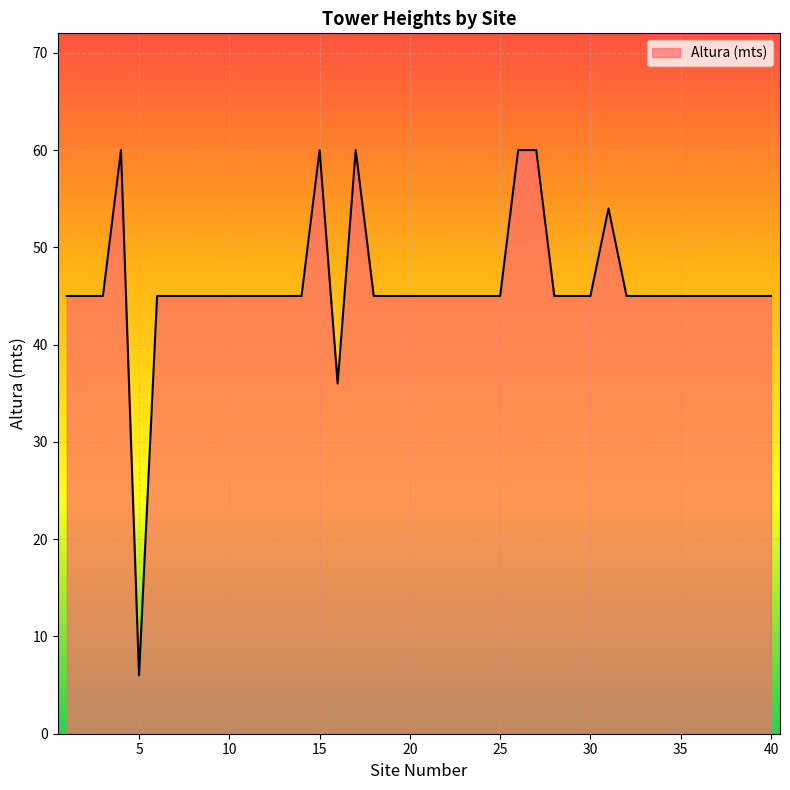

Reading left to right, transcribe all the data shown in this chart.

45	45	45	60	6	45	45	45	45	45	45	45	45	45	60	36	60	45	45	45	45	45	45	45	45	60	60	45	45	45	54	45	45	45	45	45	45	45	45	45